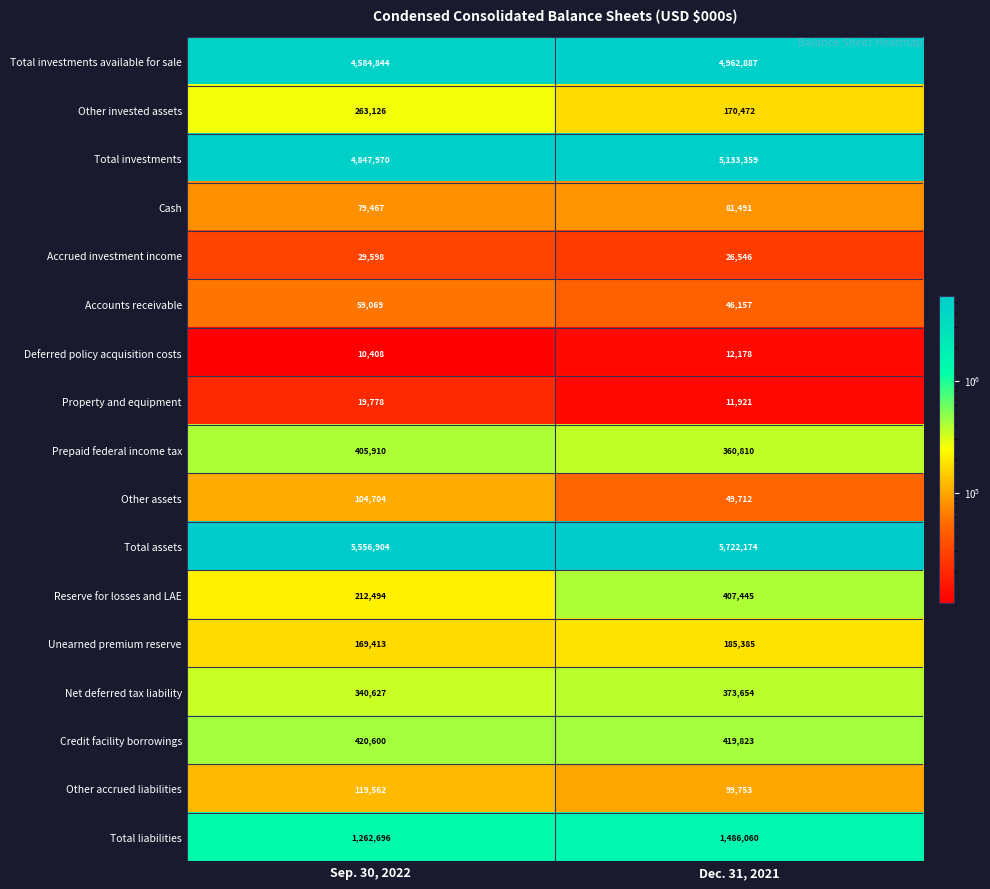

What is the spread (max minus min) of values at Dec. 31, 2021?

5710253